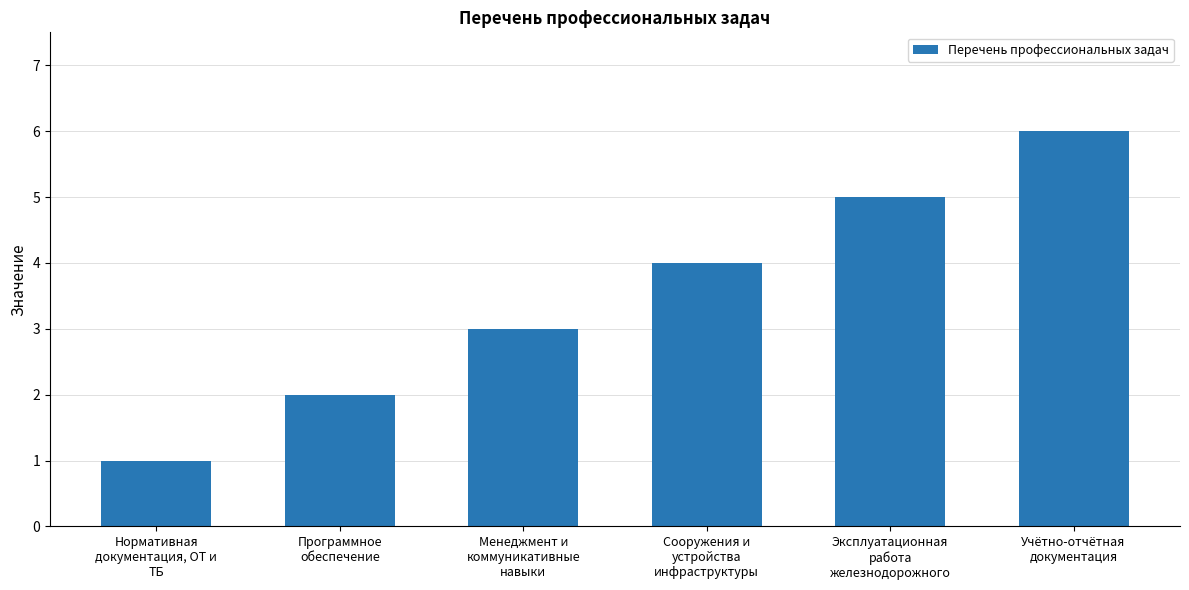

The value at Учётно-отчётная
документация is 3. True or false?

False